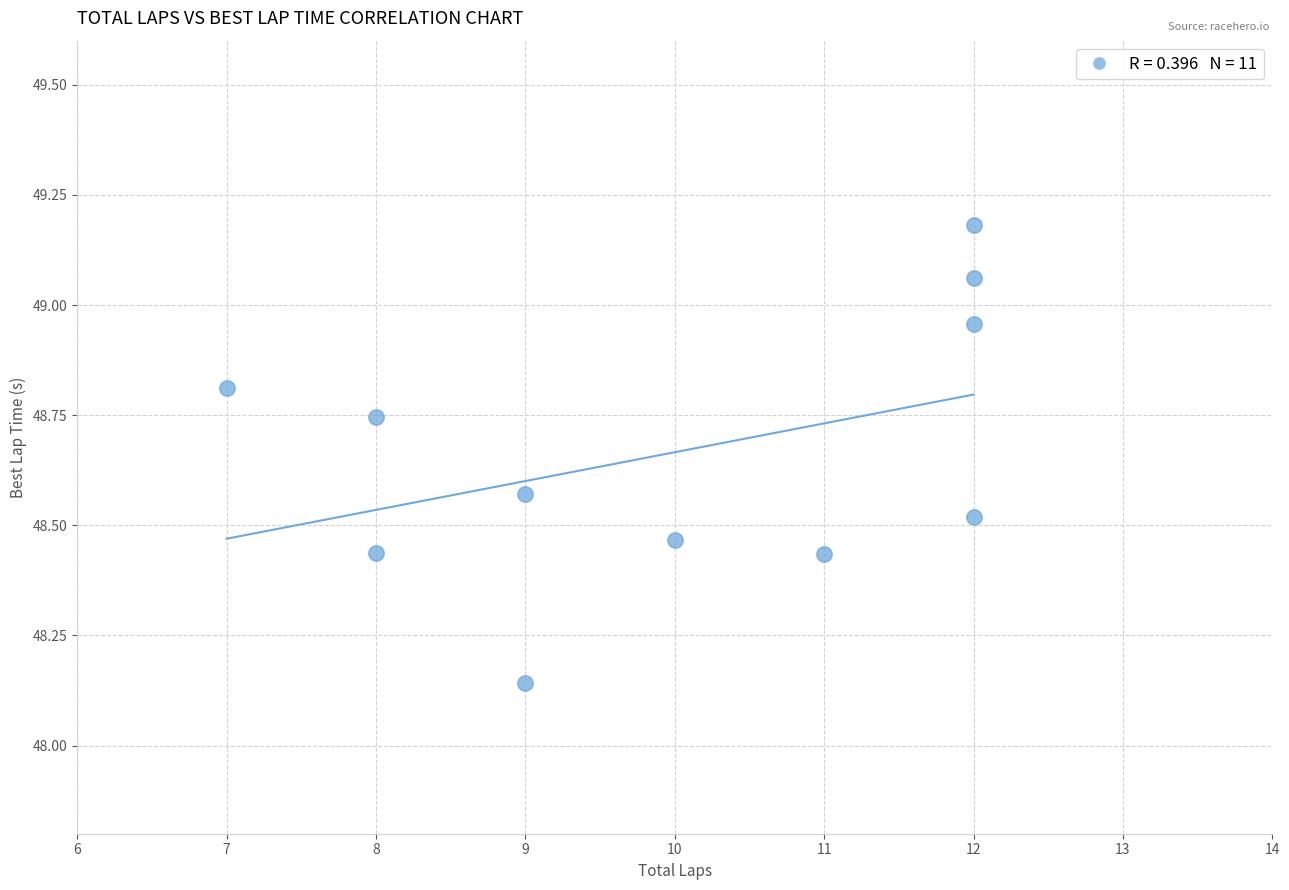

What is the range of Y values (max minus min)?

1.0